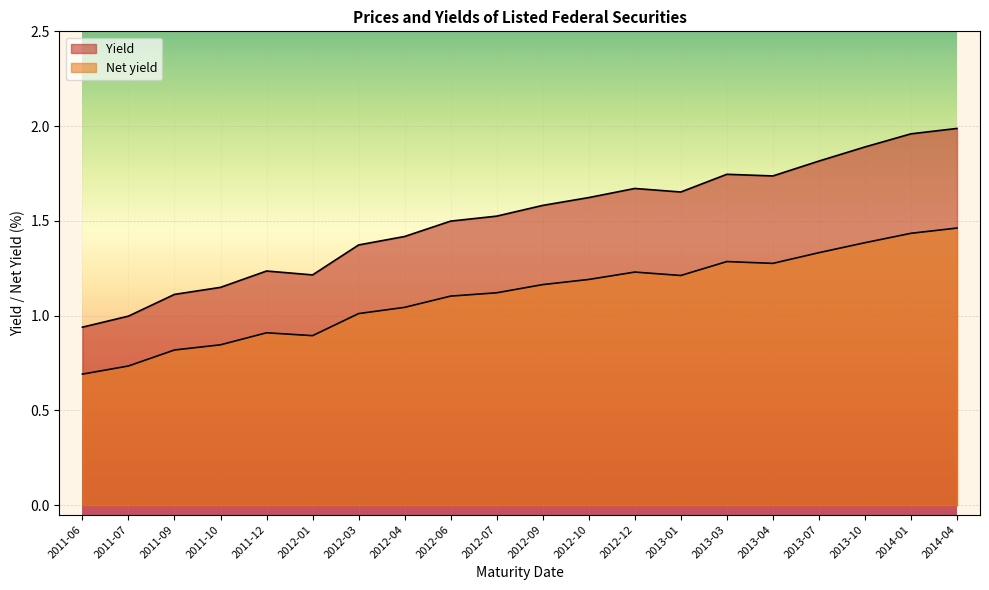

What is the sum of all Net yield values?

22.1